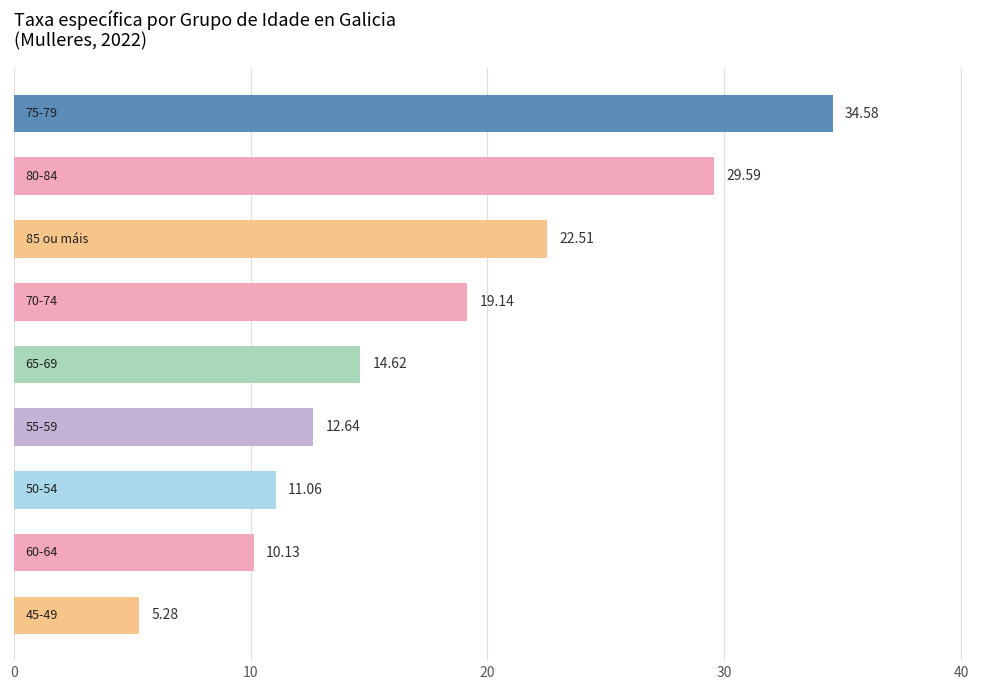

What is the sum of all values?

159.6